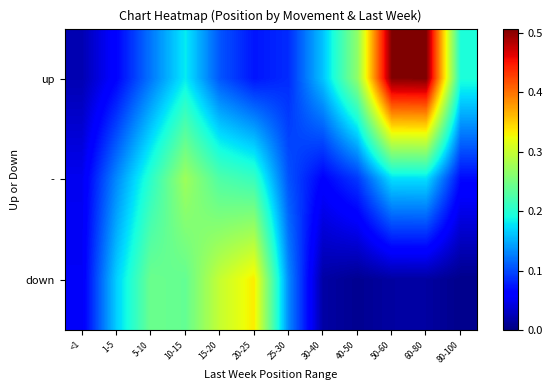

Between 20-25 and 60-80, which series saw the biggest shift?

up